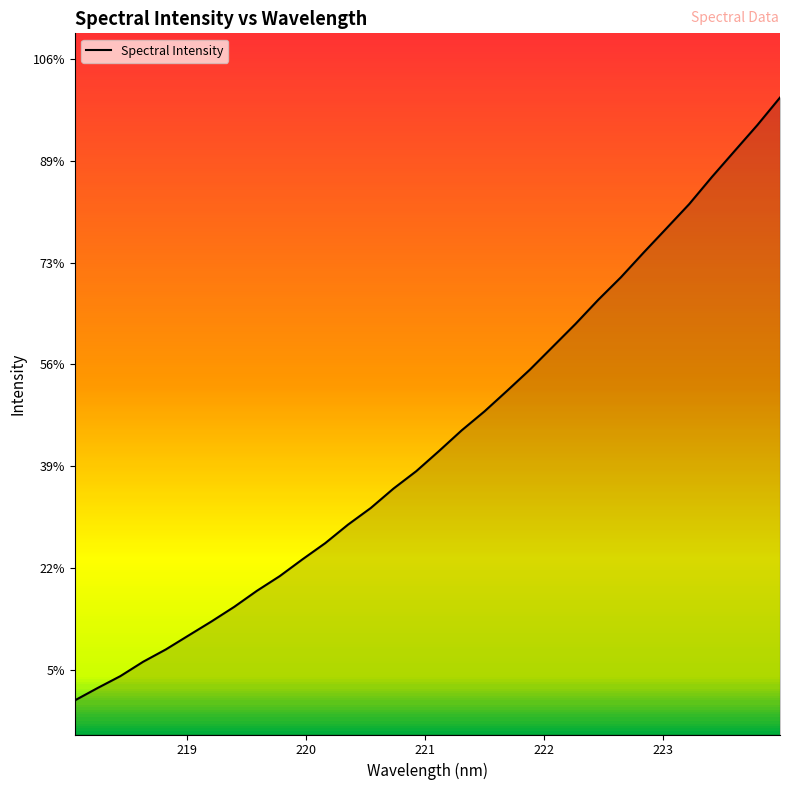

Does the chart display data point markers on the line(s)?

No